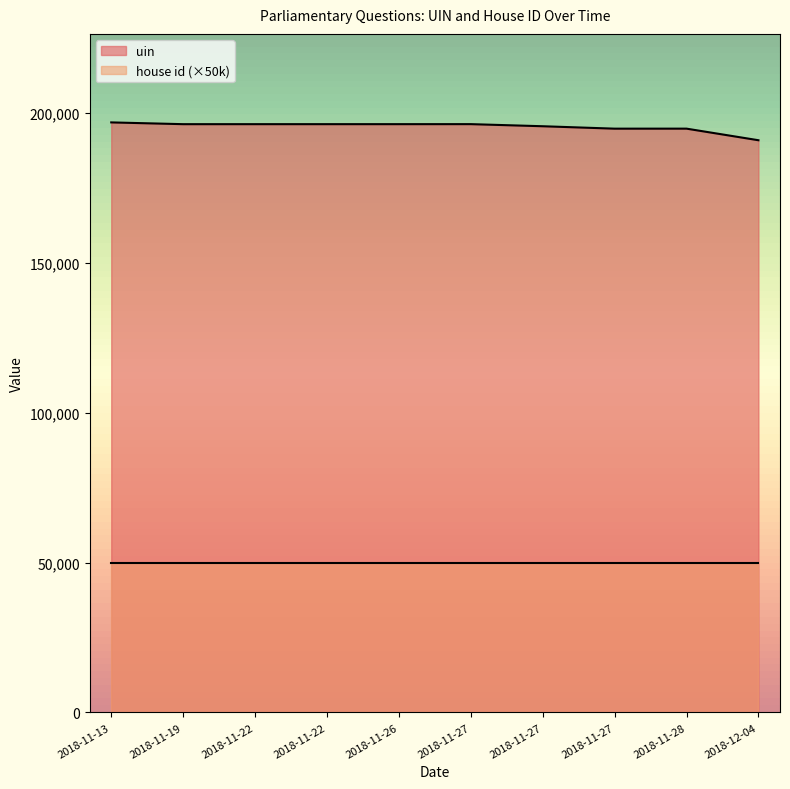

How many data points are less than 196184?

5